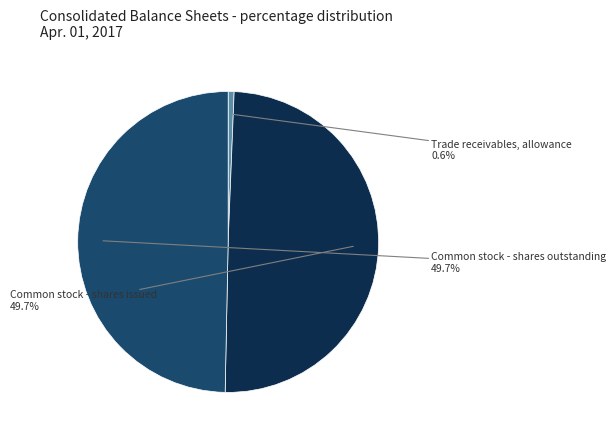

Between Trade receivables, allowance and Common stock - shares outstanding, which is larger?

Common stock - shares outstanding